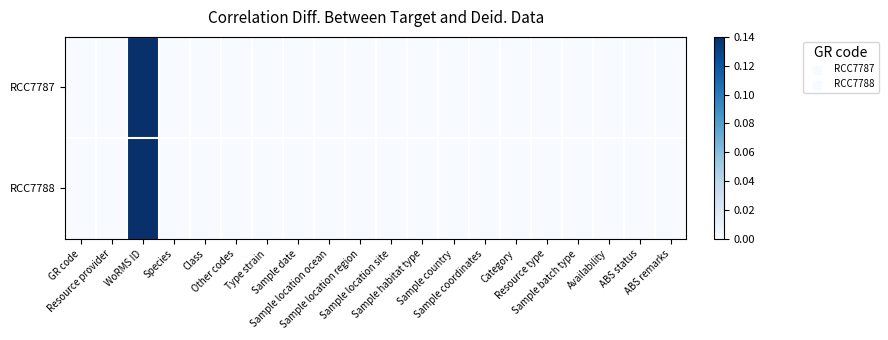

Which series has the widest spread of values?

RCC7787